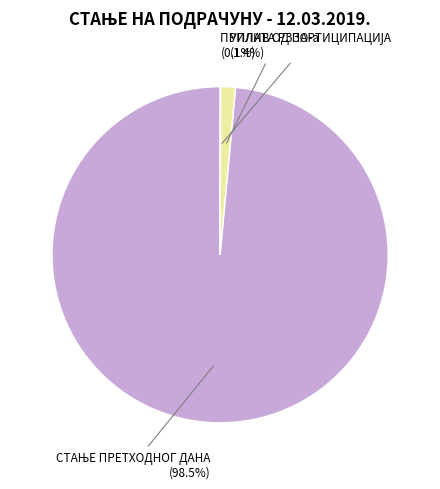

Does any single category account for the majority?

Yes